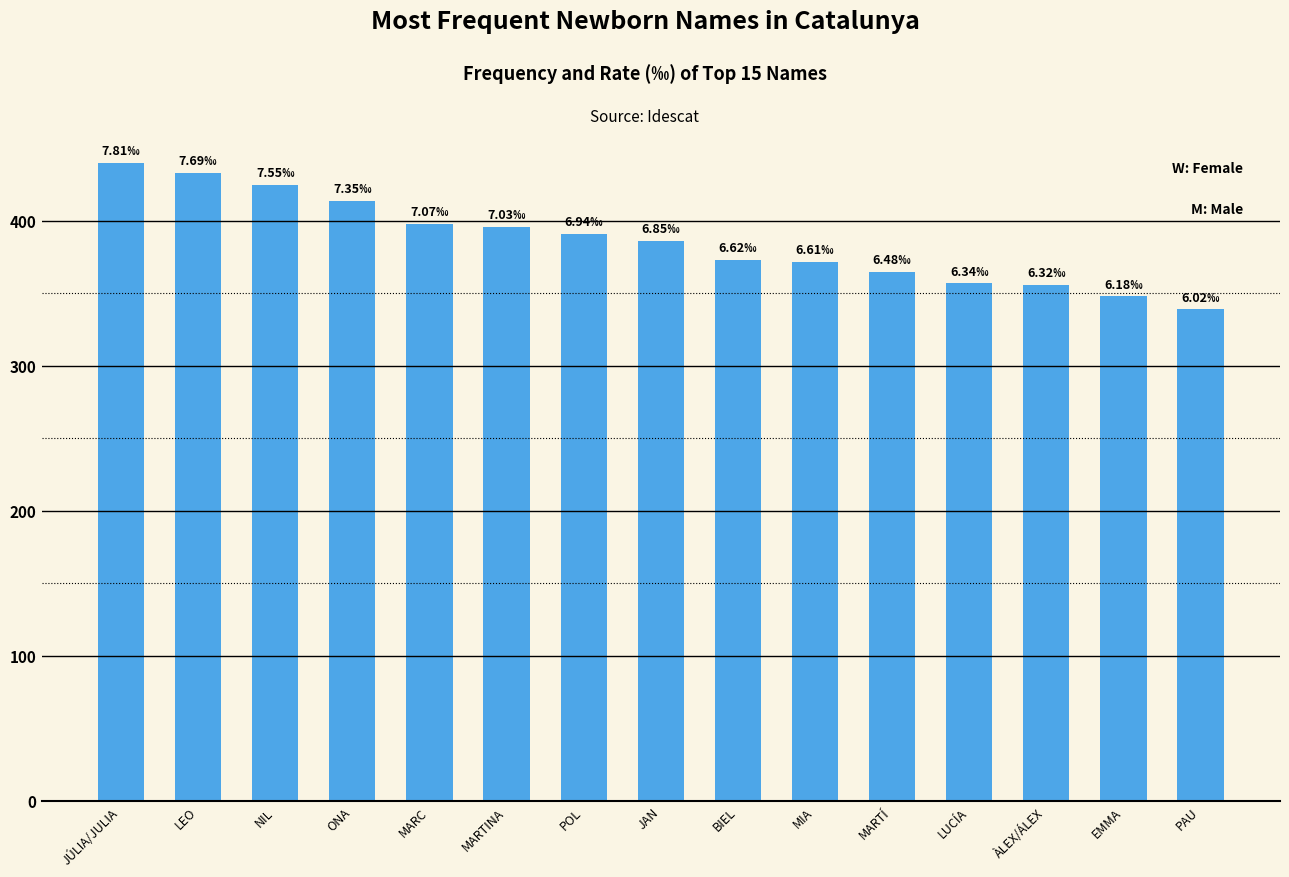

What position from the right is MIA?

6